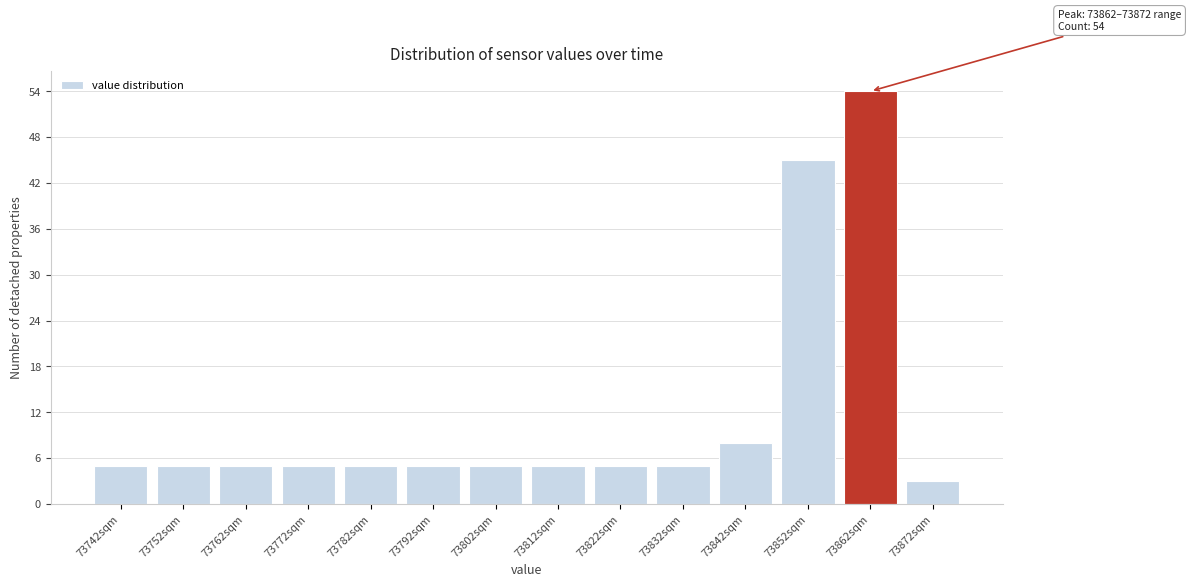

Reading left to right, extract all data points from this chart.

5	5	5	5	5	5	5	5	5	5	8	45	54	3